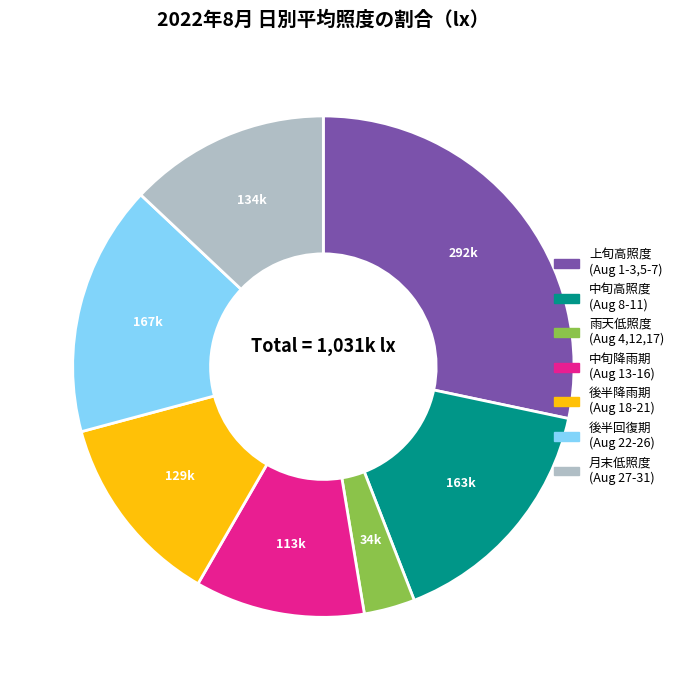

Is there any slice that represents more than half of the pie?

No